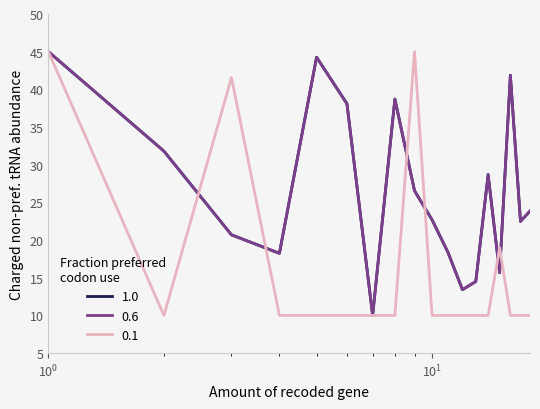

Is this an area chart (filled region under the line)?

No